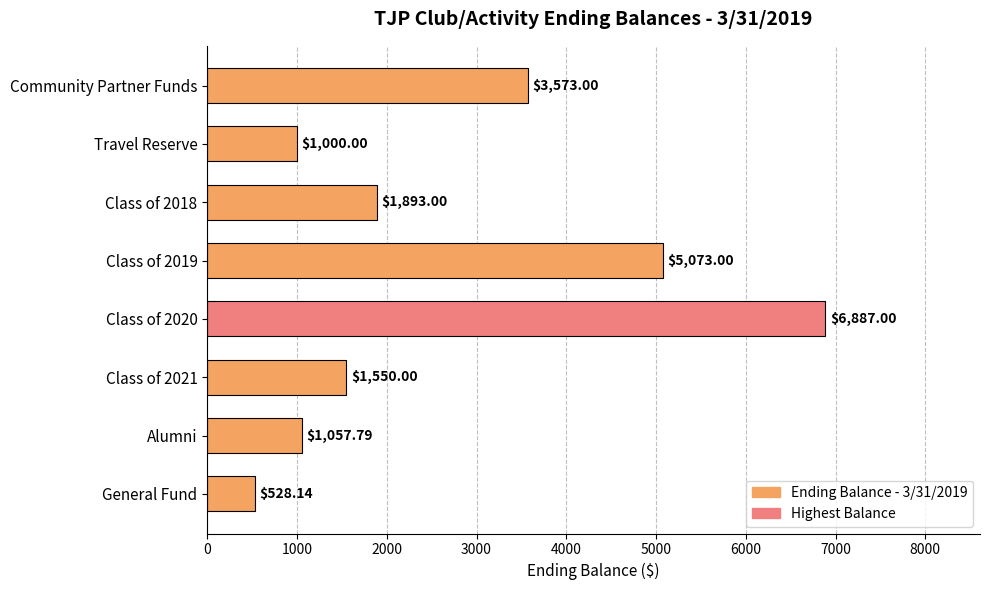

What is the smallest value displayed?

528.1